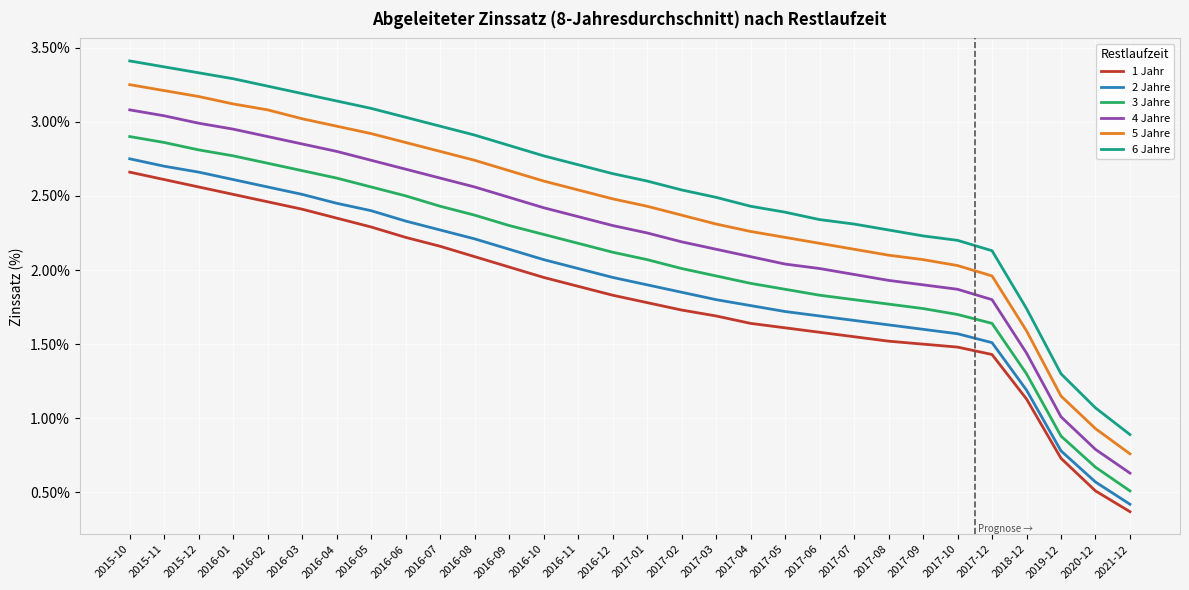

How many values in the 1 Jahr series are below 1?

3